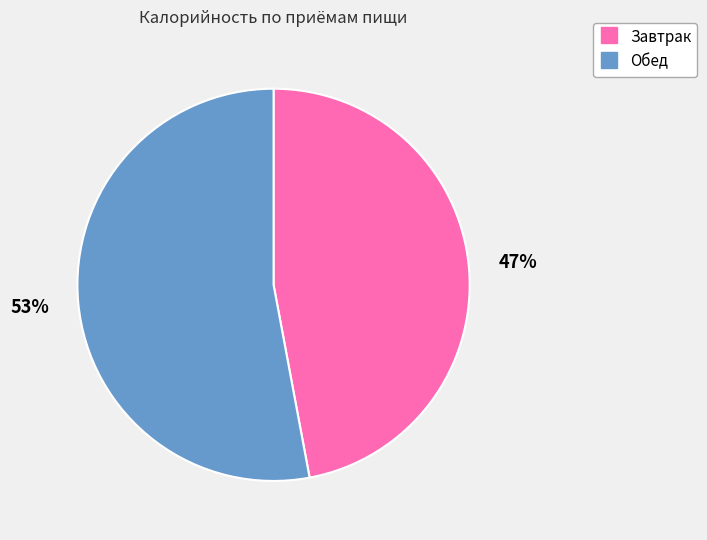

What percentage is the Завтрак slice, to the nearest percent?

47%